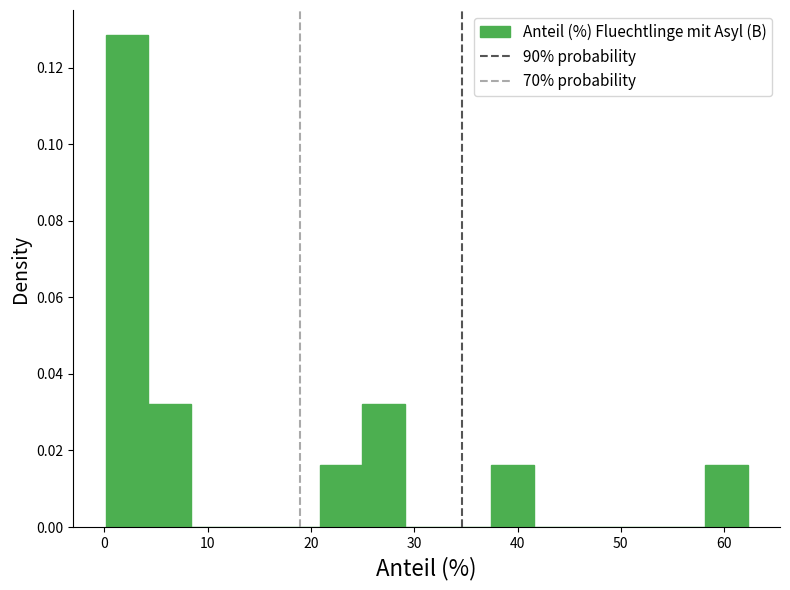

Over which range of the x-axis is the bar tallest?

0 to 4